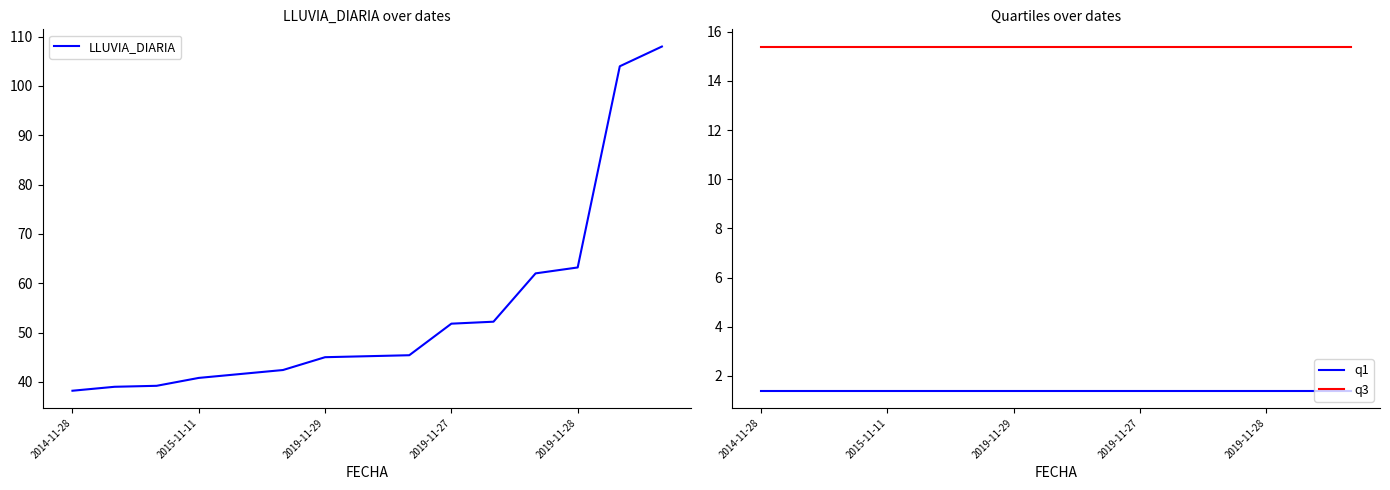

The LLUVIA_DIARIA series shows 20.5 at 2019-11-27. True or false?

False